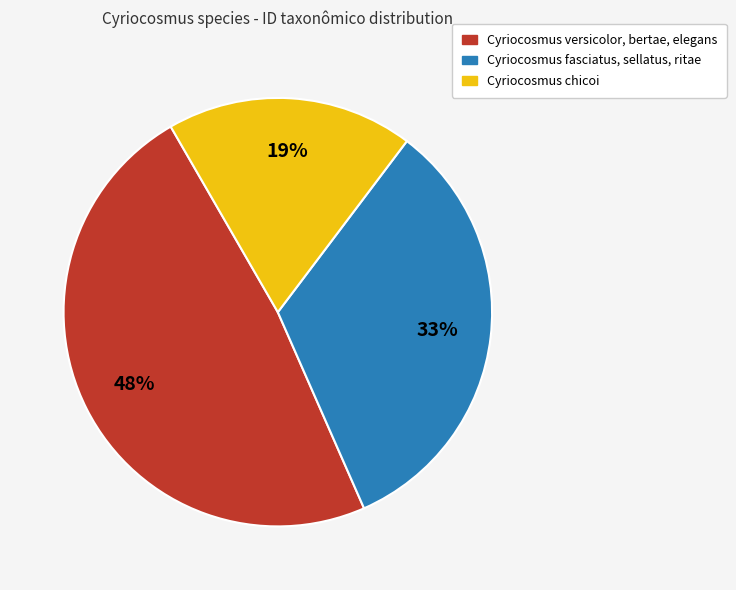

True or false: Cyriocosmus chicoi accounts for 19% of the total.

True